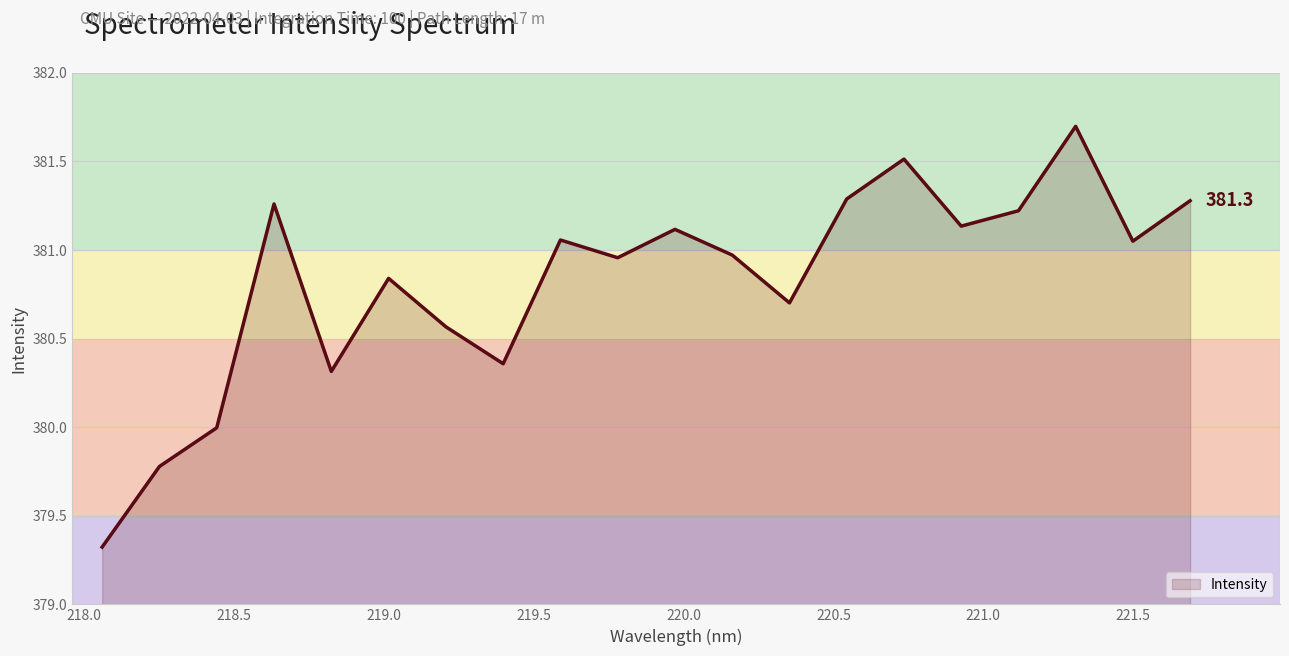

What is the maximum value shown in the chart?

381.7